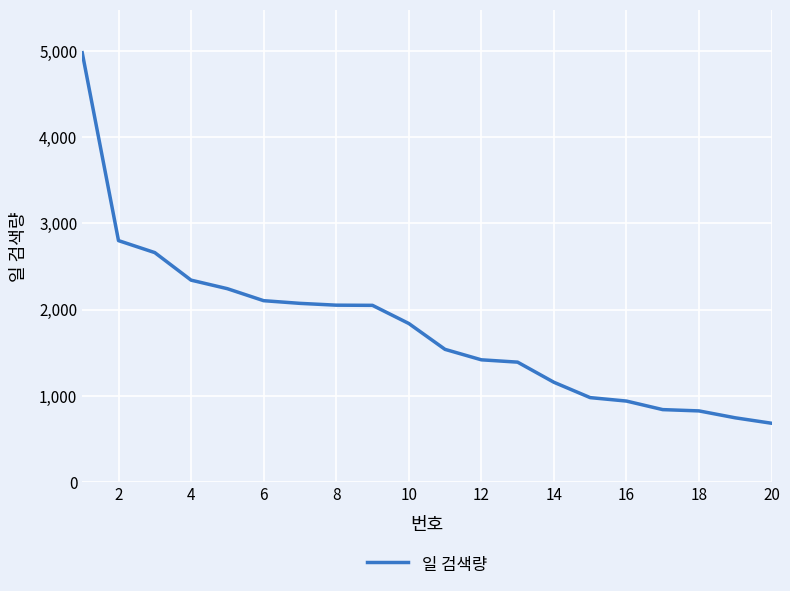

What is the minimum value shown in the chart?

684